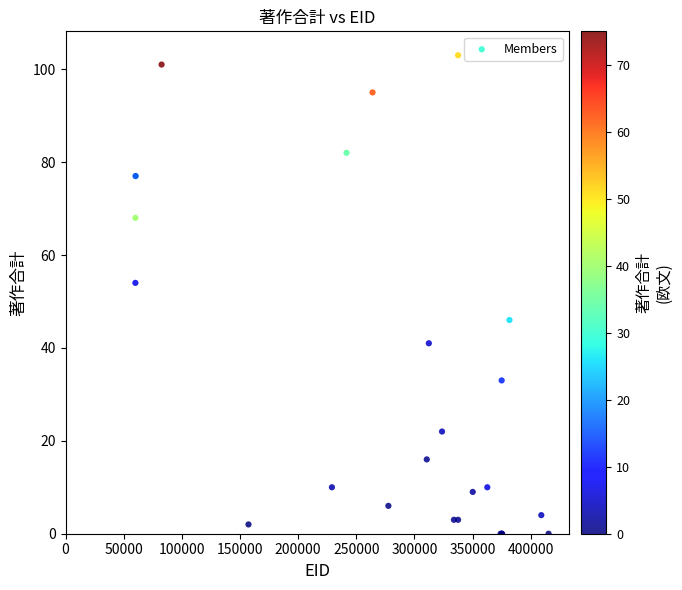

What Y value in the scatter plot is closest to 51?

54